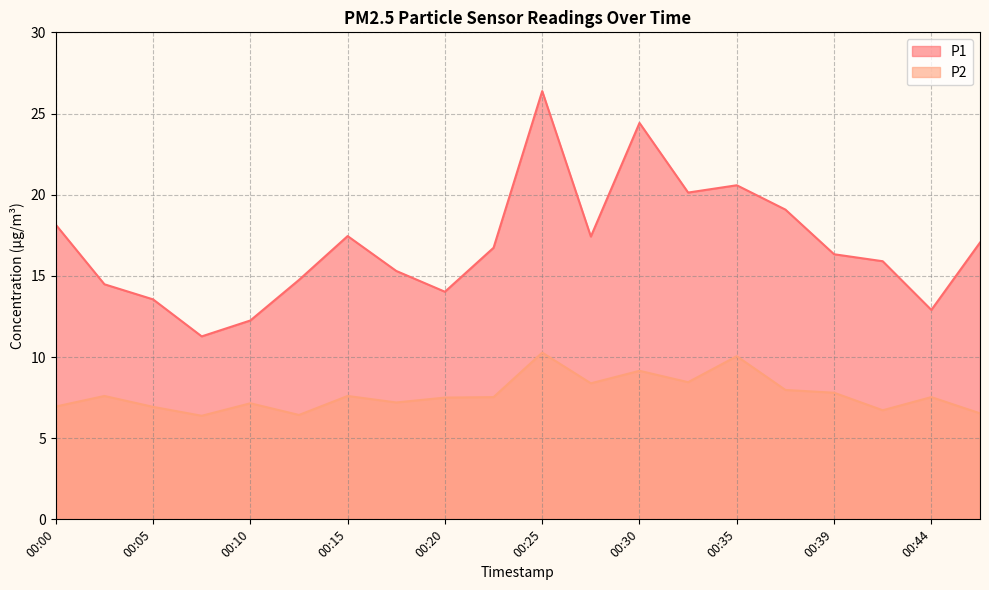

What is the total value across all series at 00:25?

36.6